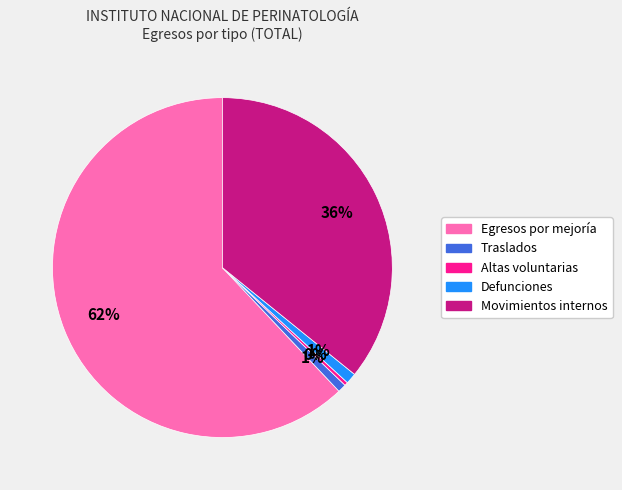

What is the majority slice?

Egresos por mejoría